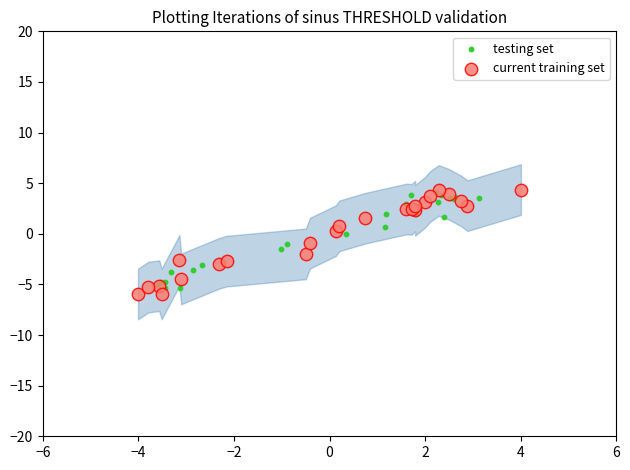

Which series has the widest spread of Y values?

current training set